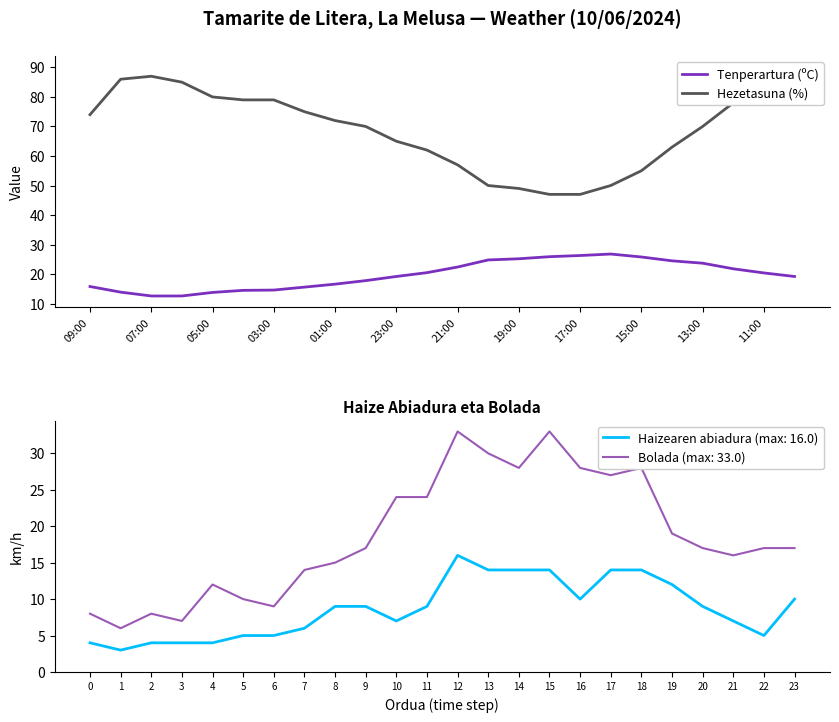

True or false: Hezetasuna (%) and Tenperartura (ºC) intersect in this chart.

False